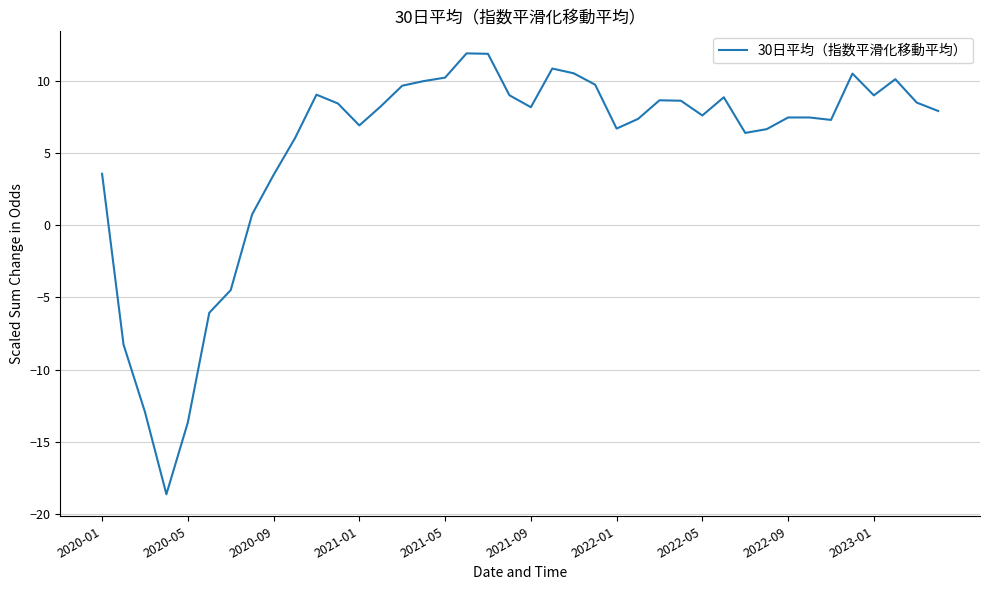

How many distinct data groups are displayed?

1